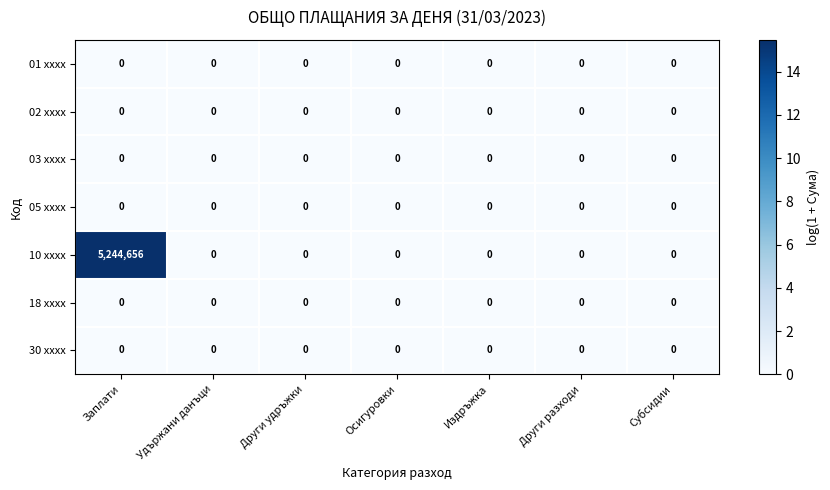

Which series has the largest total across all categories?

10 xxxx